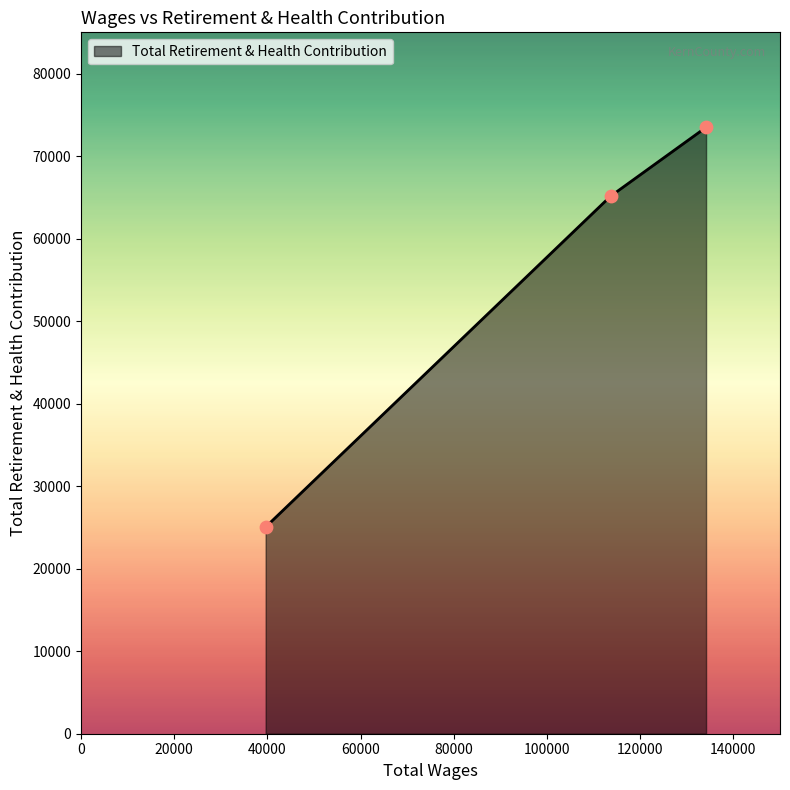

What is the minimum value shown in the chart?

25052